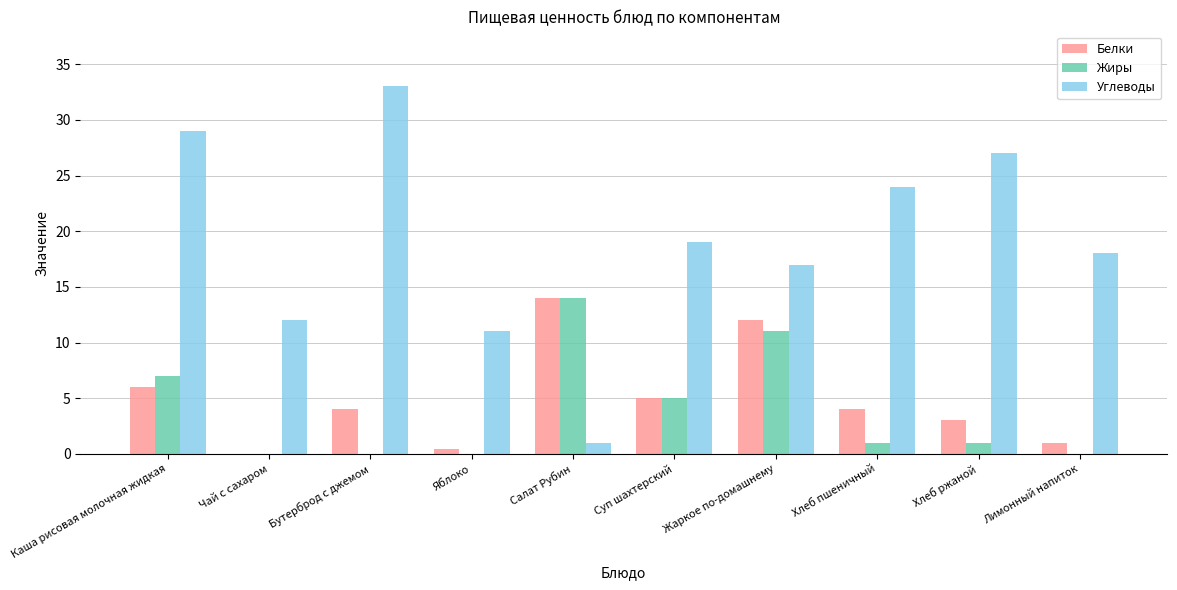

At which label does Углеводы reach its peak?

Бутерброд с джемом